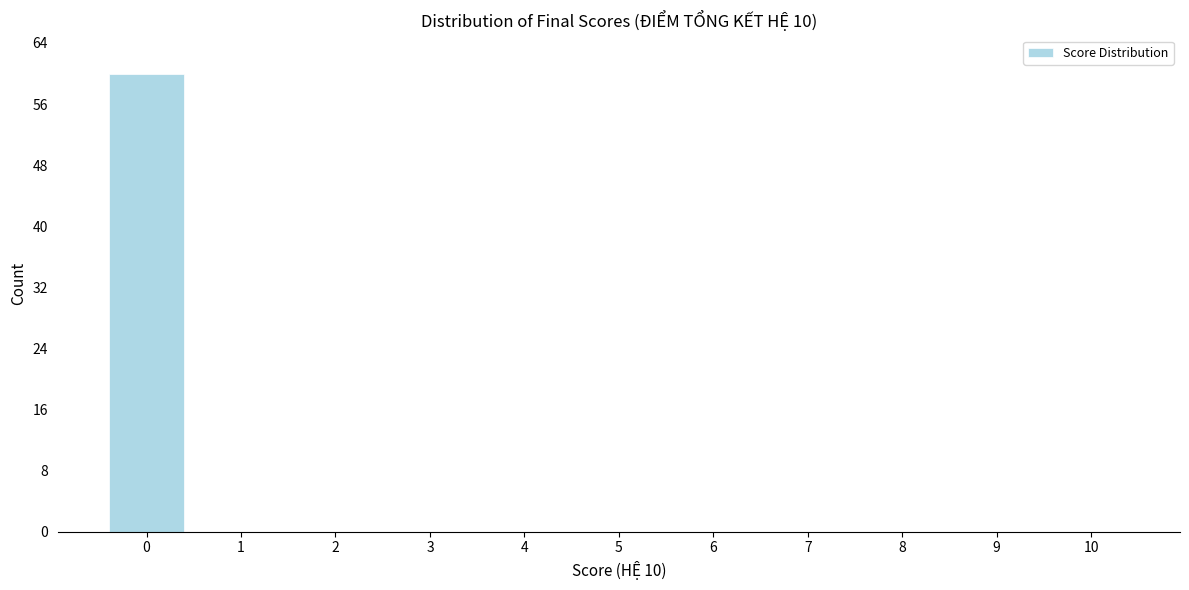

Reading left to right, what are all the values shown in this chart?

0=60	1=0	2=0	3=0	4=0	5=0	6=0	7=0	8=0	9=0	10=0